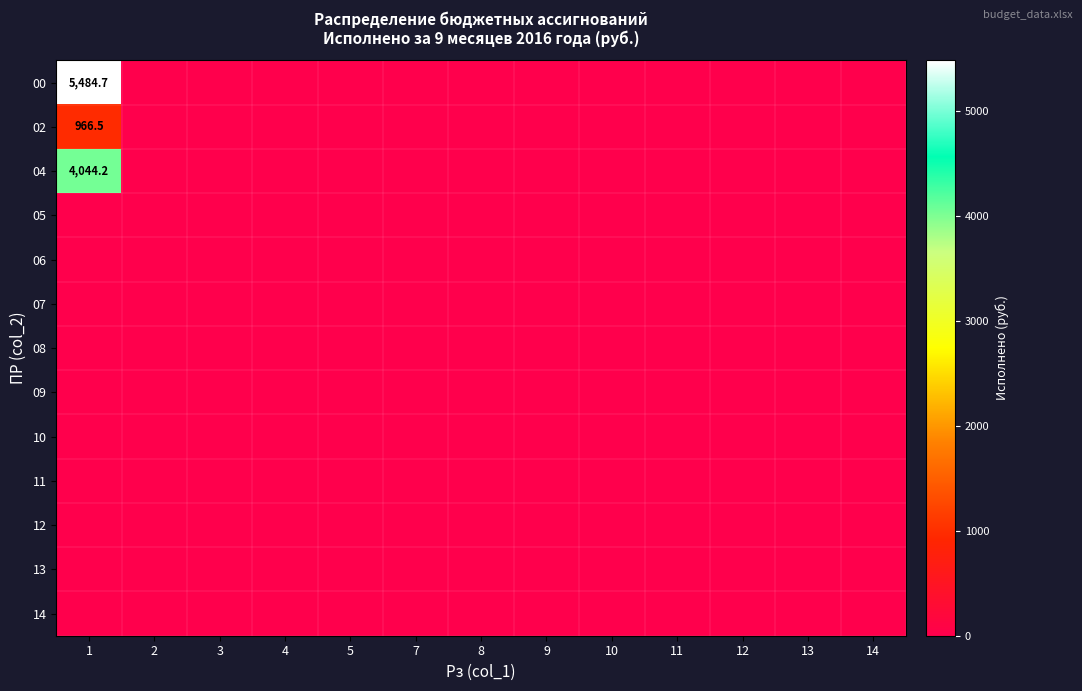

The 07 series shows 0.0 at 9. True or false?

True